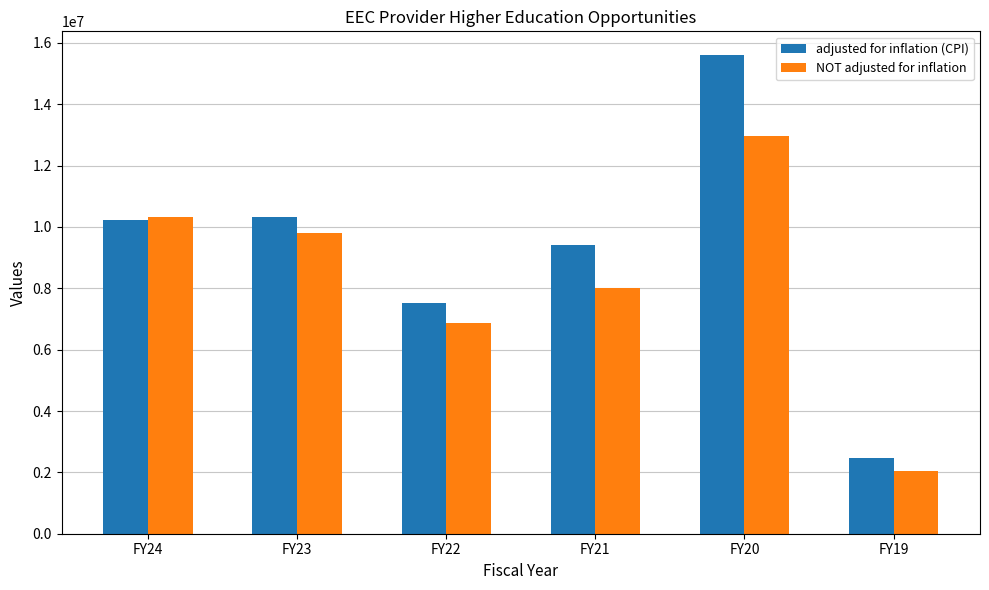

Which series has the largest range (max minus min)?

adjusted for inflation (CPI)